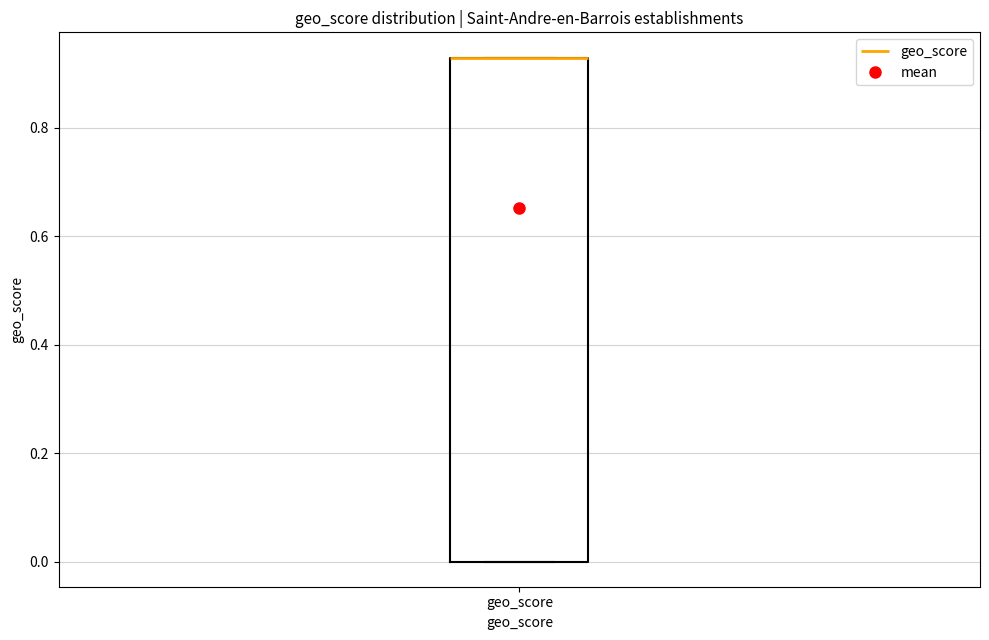

Where is the upper edge of the box for geo_score on the y-axis? The values are not printed on the chart, so give them approximately, as read against the axis.

0.94